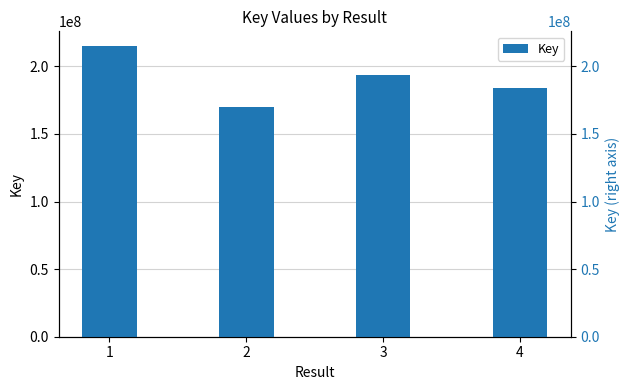

The value at 3 is 316430661. True or false?

False